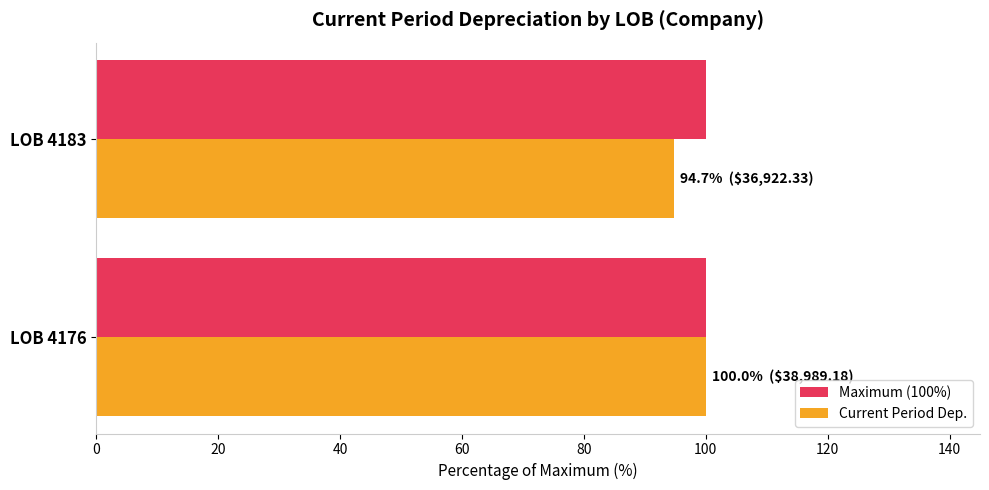

What is the average value of the Current Period Dep. series?

97.3